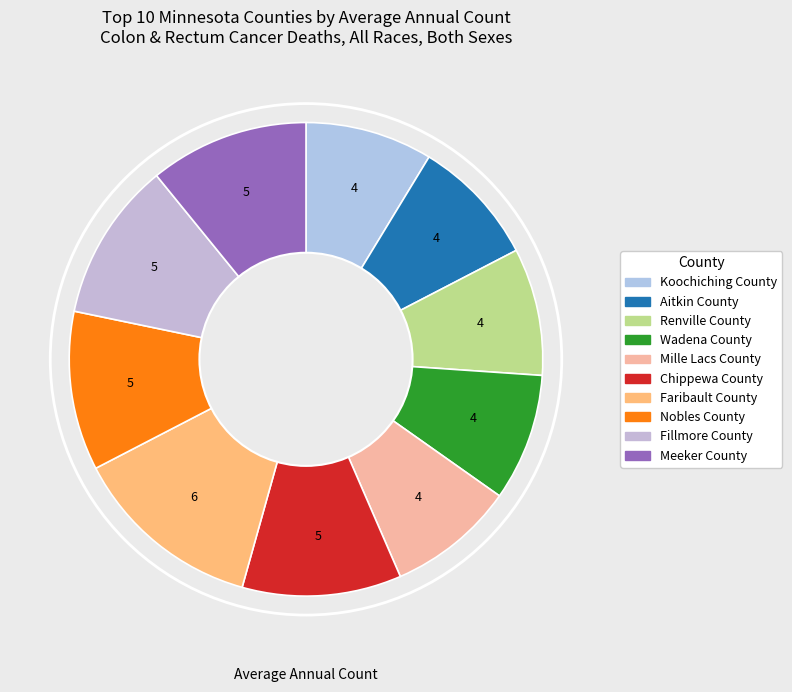

Between Mille Lacs County and Meeker County, which is larger?

Meeker County